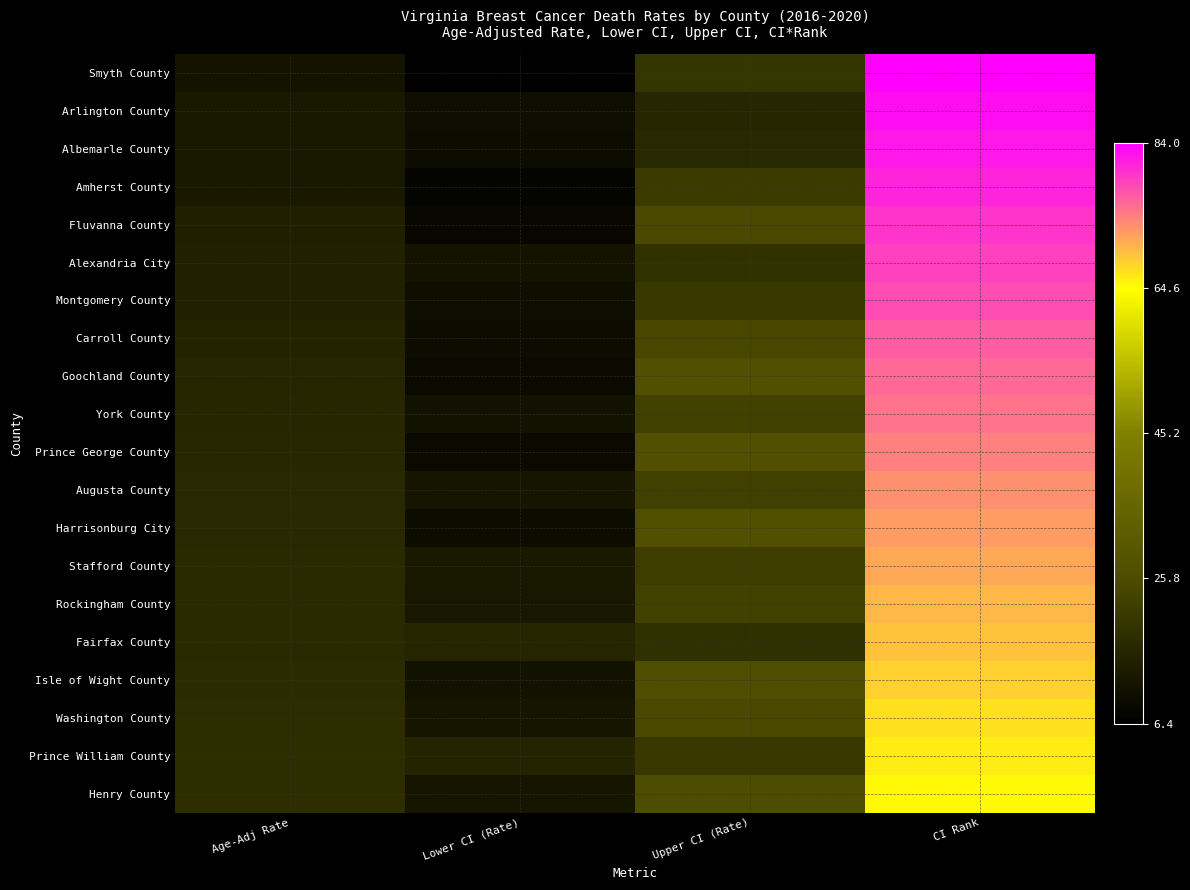

What is the approximate value of York County at Age-Adj Rate?

16.1